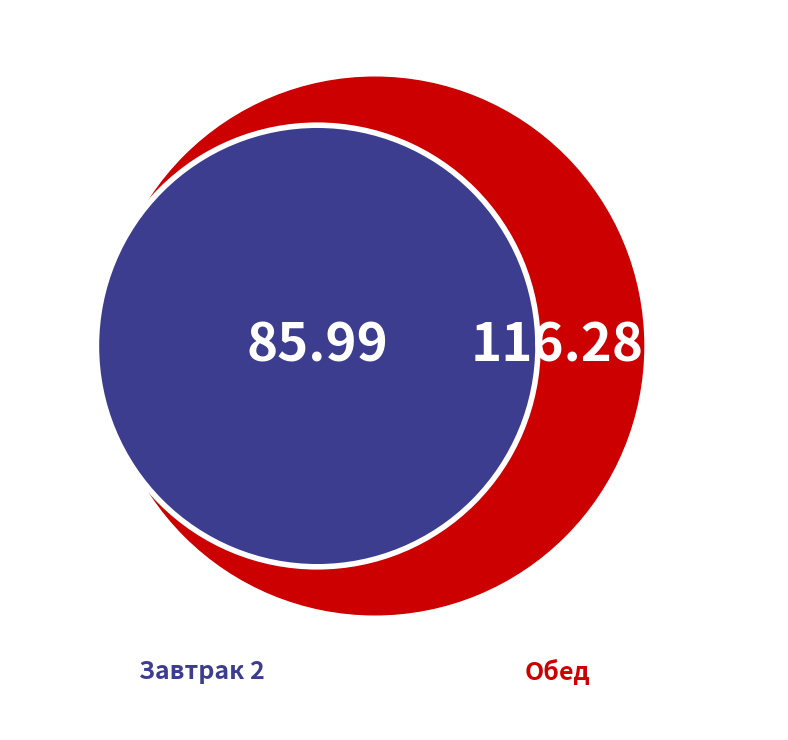

Which slice is the smallest?

Завтрак 2